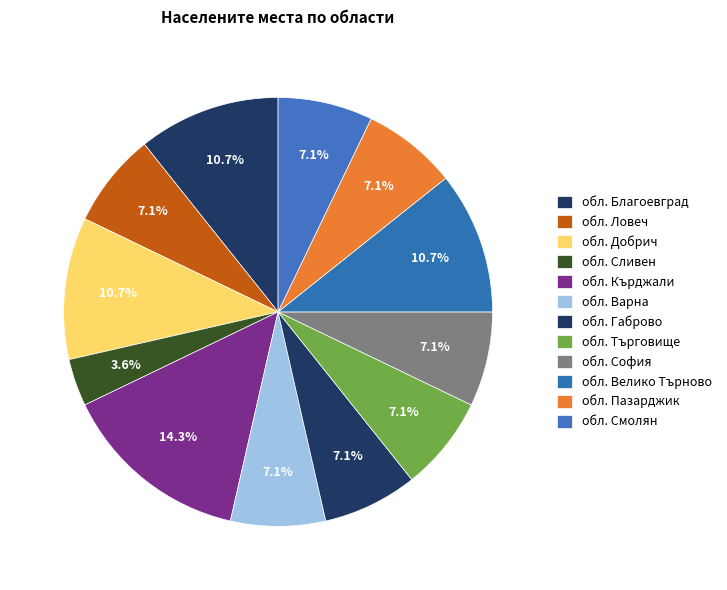

To the nearest percent, what is the difference between the обл. Благоевград and обл. София slice percentages?

4%